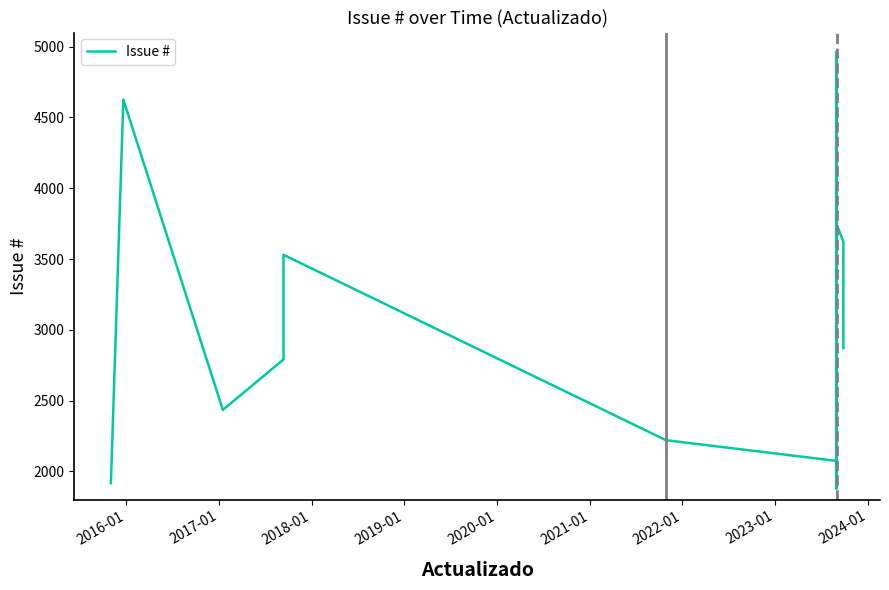

What is the value of the 15th point from the left?

3622